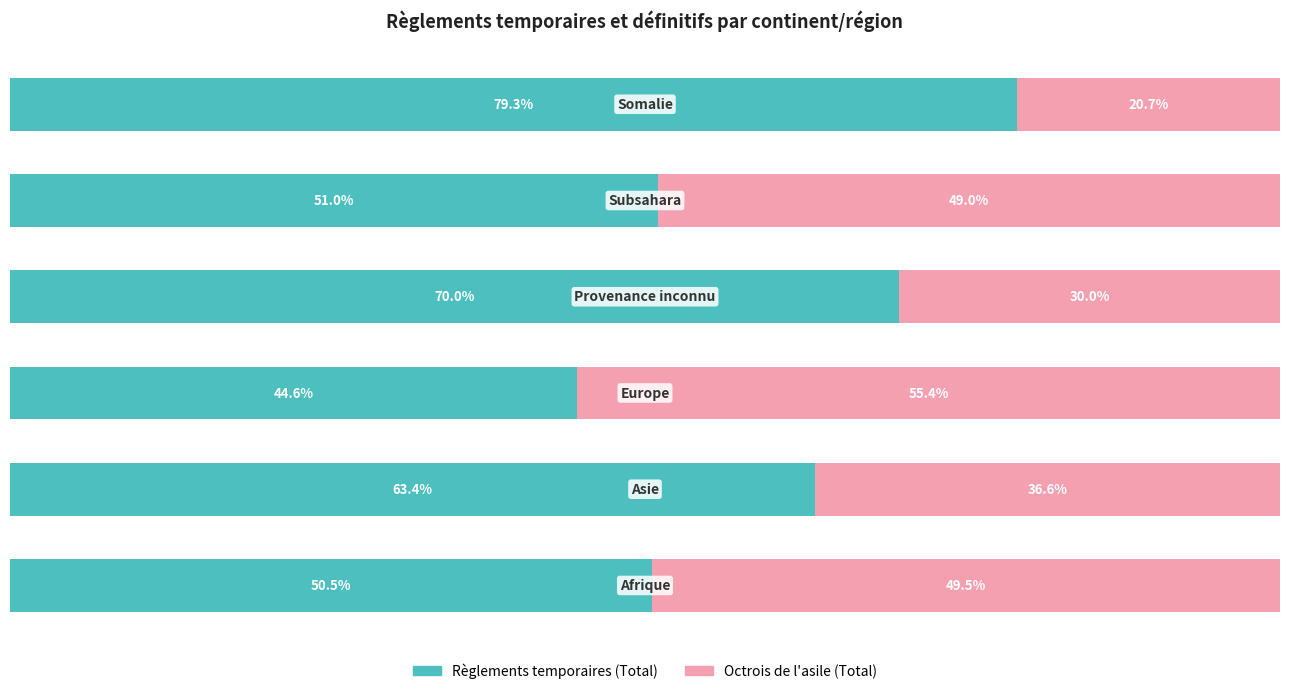

What are all the series names shown in the legend?

Règlements temporaires (Total), Octrois de l'asile (Total)